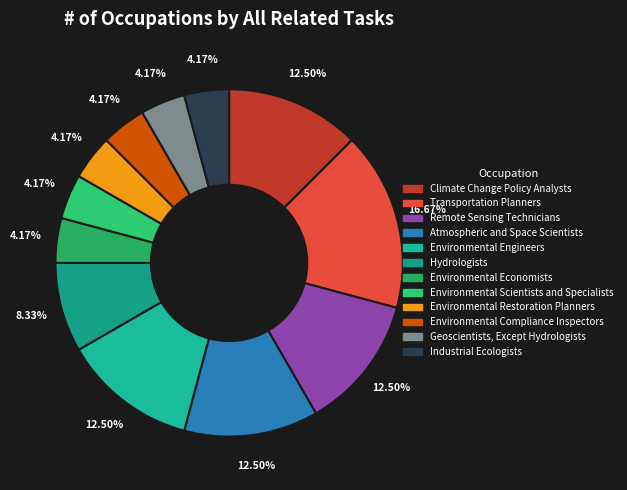

Is there any slice that represents more than half of the pie?

No